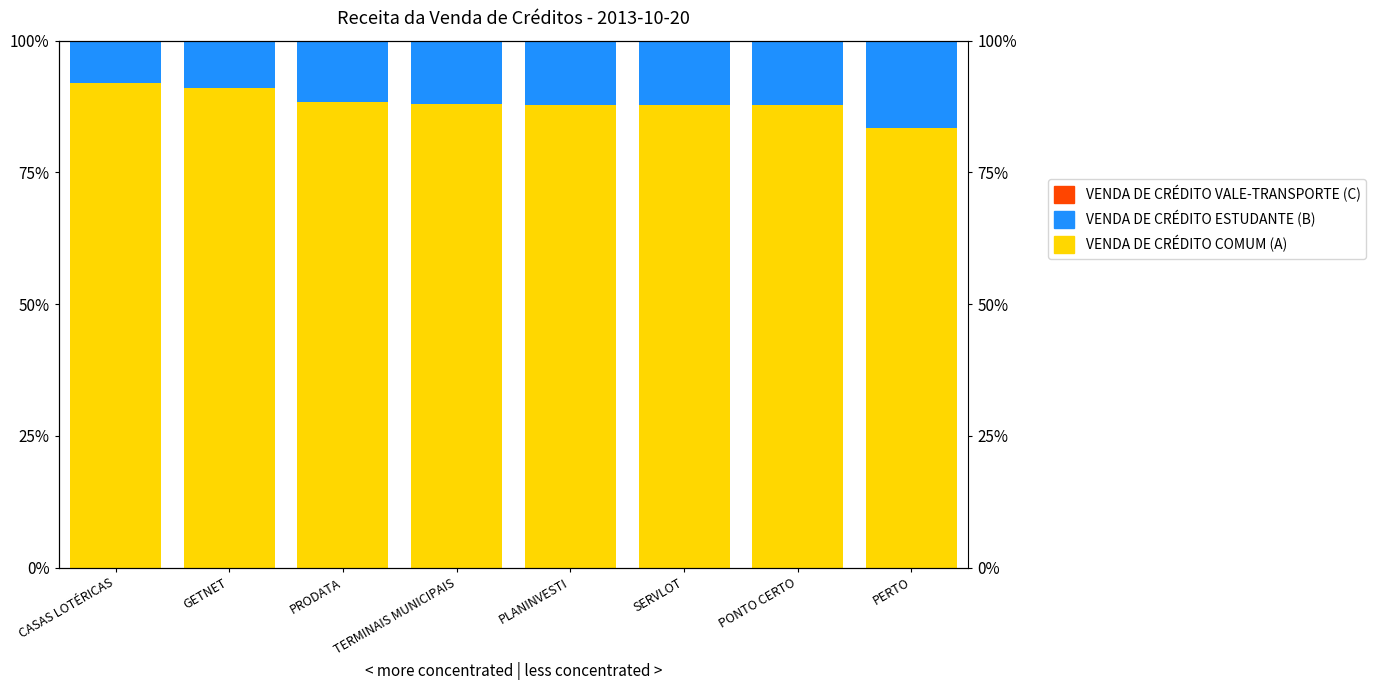

Is it true that VENDA DE CRÉDITO COMUM (A) equals 87.9 at PLANINVESTI?

True